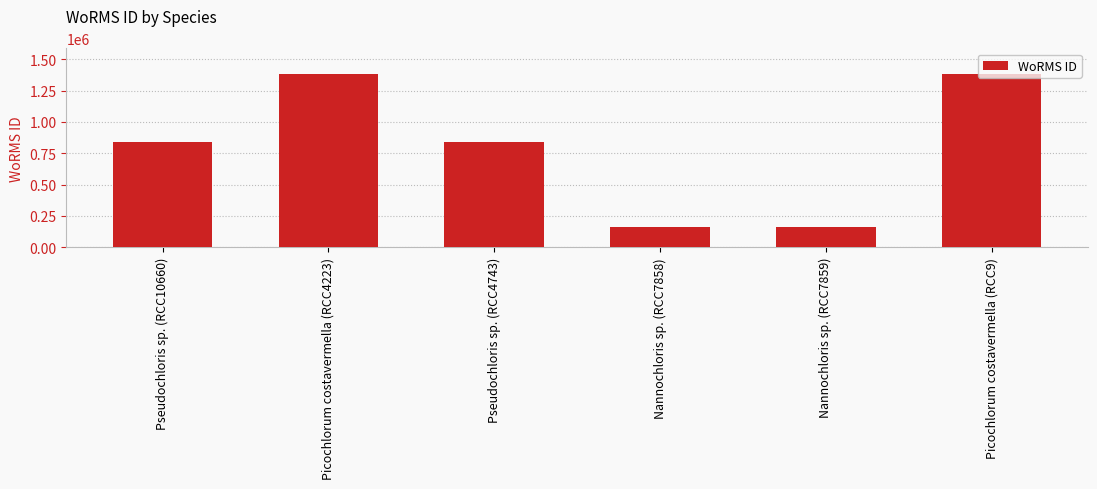

What is the average value?

793646